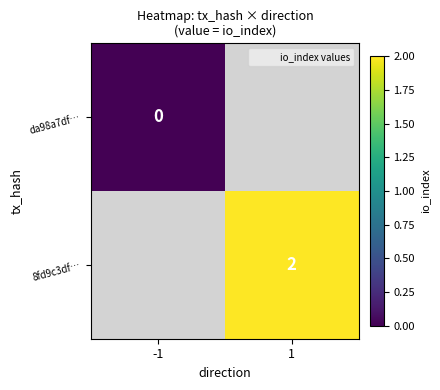

The value of 8fd9c3df… at 1 is 2. True or false?

True